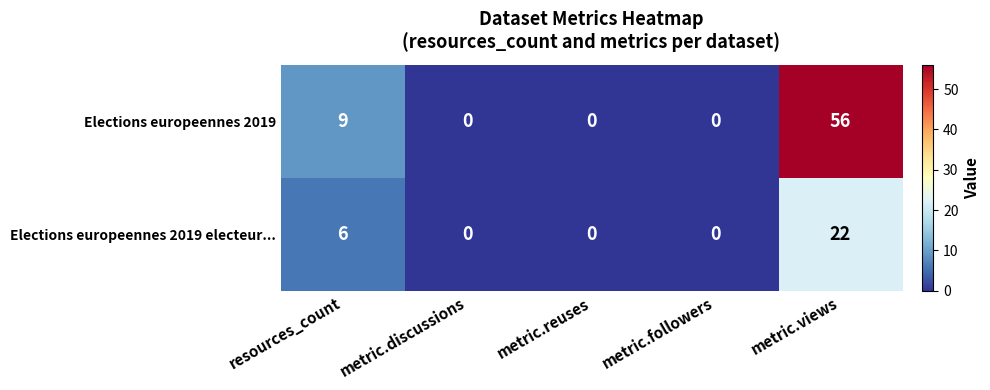

Is it true that Elections europeennes 2019 equals 9 at resources_count?

True